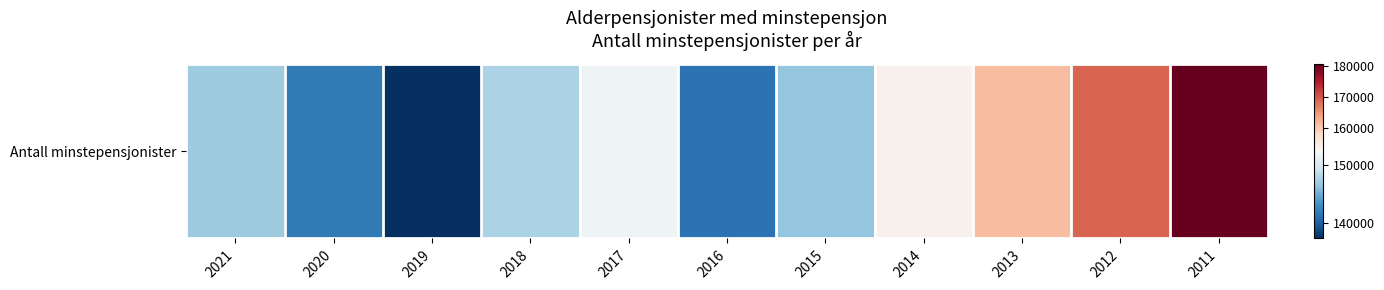

The value at 2016 is 141275. True or false?

True